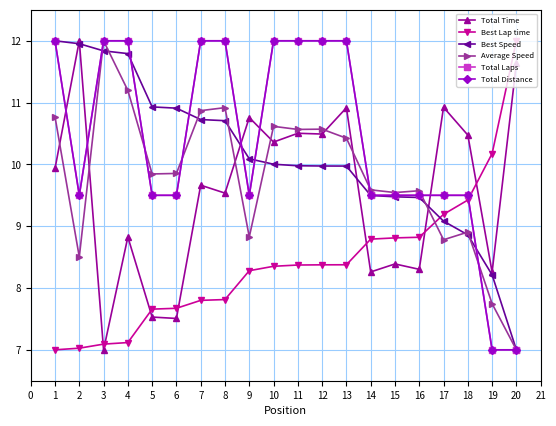

Does the chart have visible grid lines?

Yes